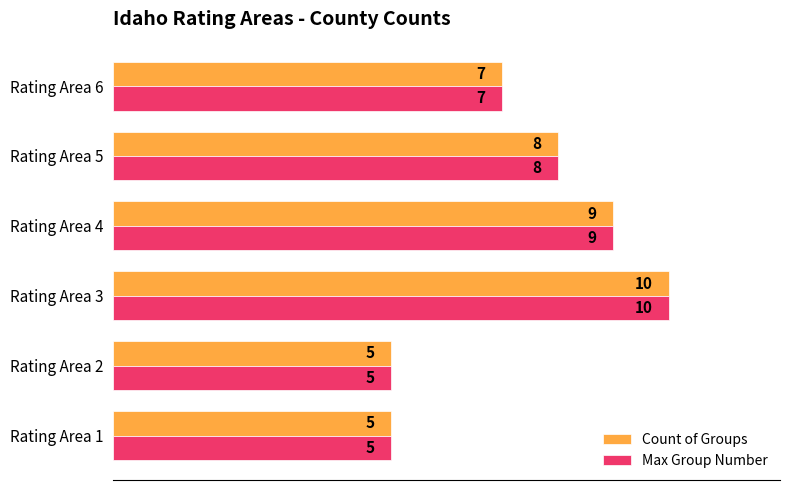

At which label is Count of Groups closest to 7?

Rating Area 6